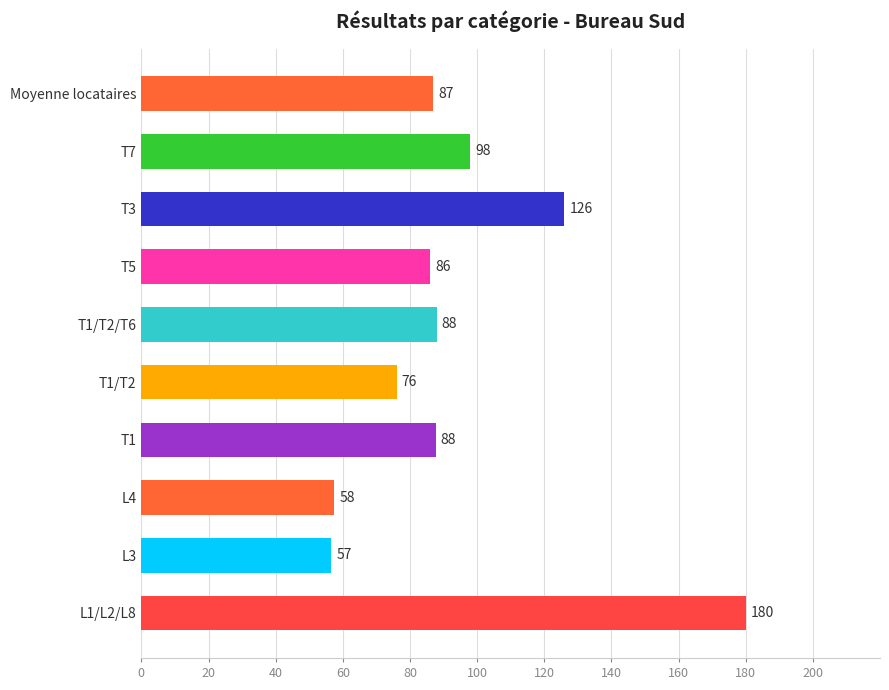

What is the sum of the values at T1/T2 and L1/L2/L8?

256.0